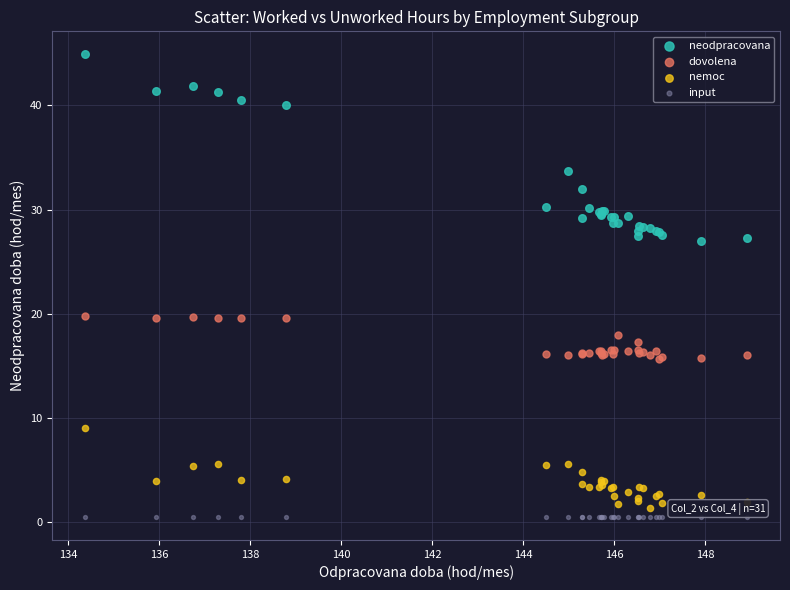

Which series contains the highest Y value?

neodpracovana